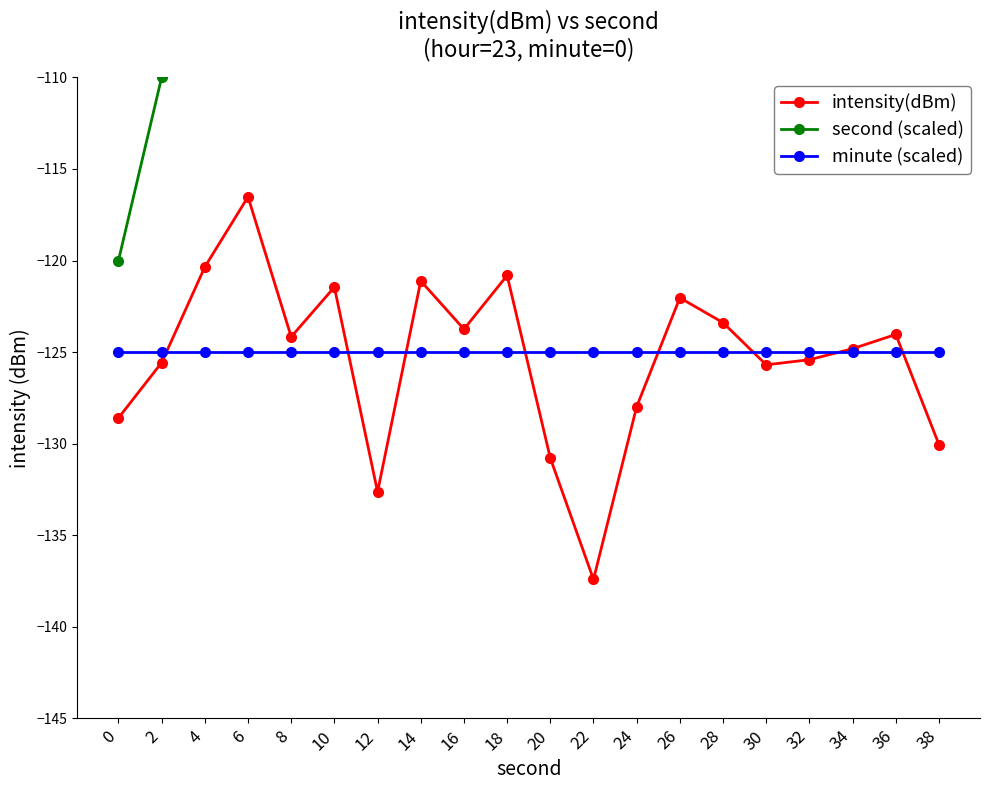

Reading left to right, transcribe all the data shown in this chart.

intensity(dBm): -128.6	-125.6	-120.4	-116.5	-124.2	-121.5	-132.6	-121.1	-123.7	-120.8	-130.8	-137.4	-128.0	-122.0	-123.4	-125.7	-125.4	-124.8	-124.0	-130.0
second (scaled): -120.0	-110.0	-100.0	-90.0	-80.0	-70.0	-60.0	-50.0	-40.0	-30.0	-20.0	-10.0	0.0	10.0	20.0	30.0	40.0	50.0	60.0	70.0
minute (scaled): -125.0	-125.0	-125.0	-125.0	-125.0	-125.0	-125.0	-125.0	-125.0	-125.0	-125.0	-125.0	-125.0	-125.0	-125.0	-125.0	-125.0	-125.0	-125.0	-125.0